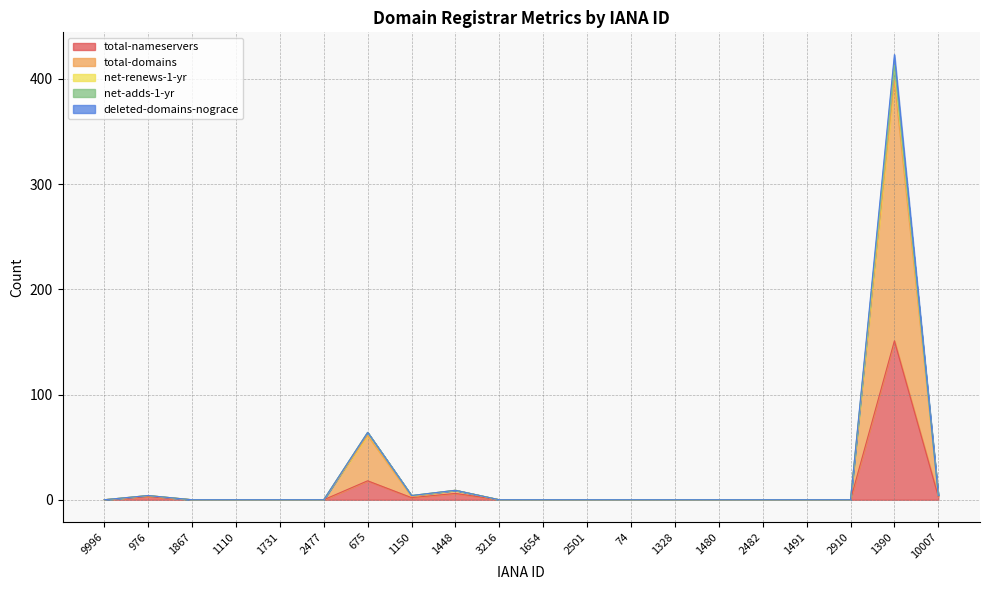

At how many categories does at least one series exceed 144?

1